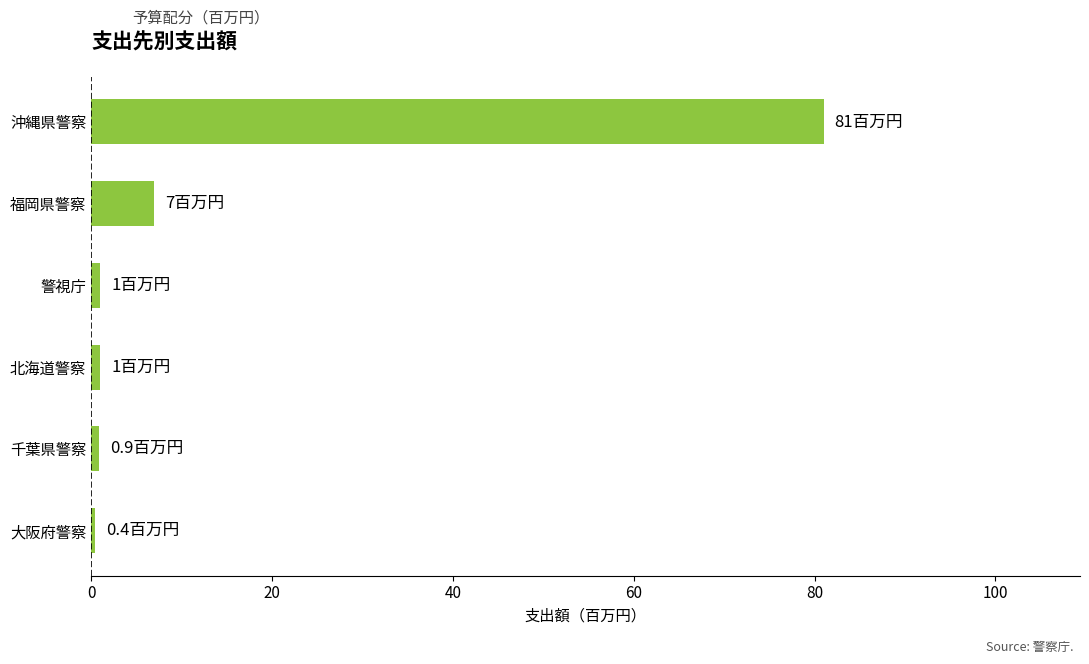

What is the sum of all values?

91.3